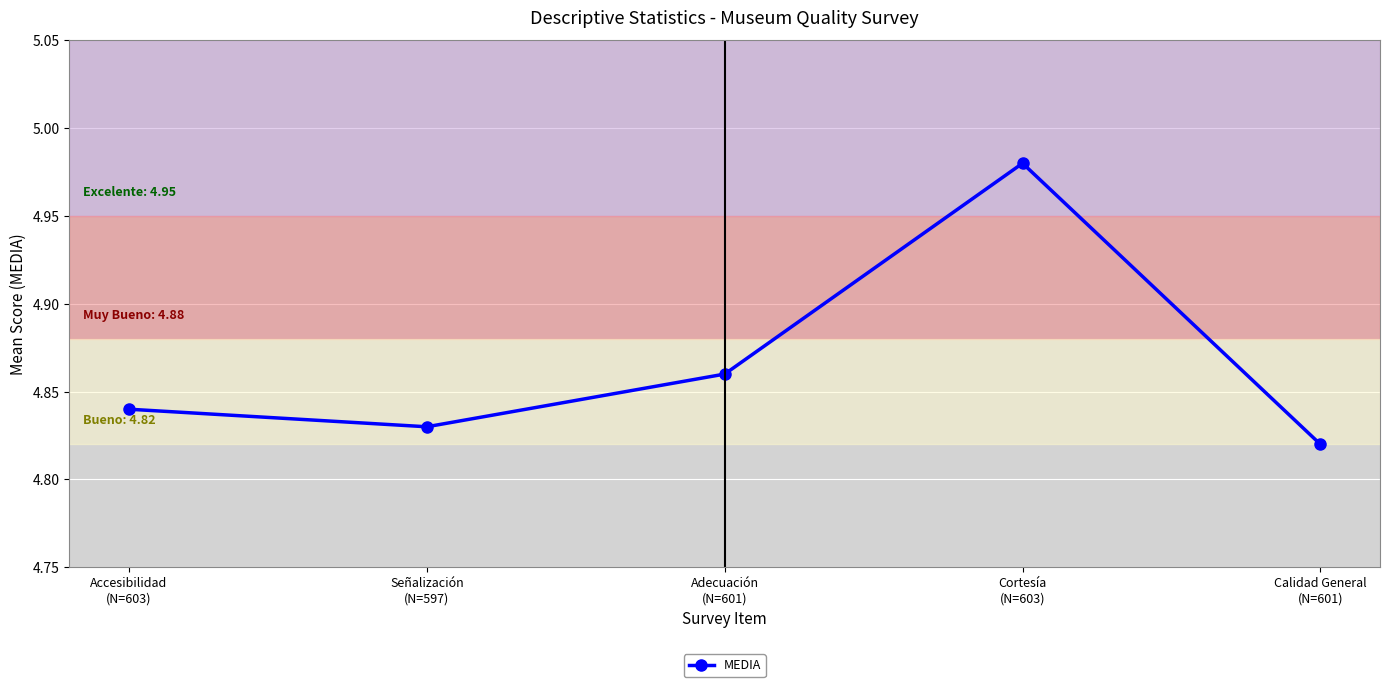

True or false: the data shows 6.8 at Señalización
(N=597).

False